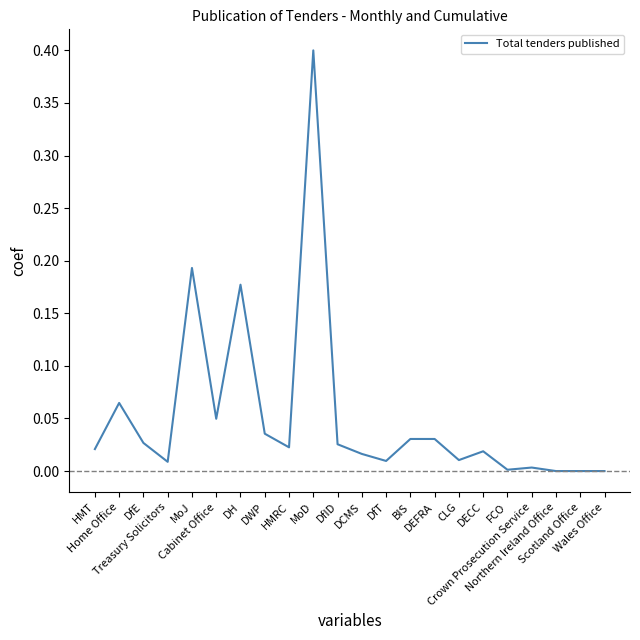

What is the maximum value shown in the chart?

0.4